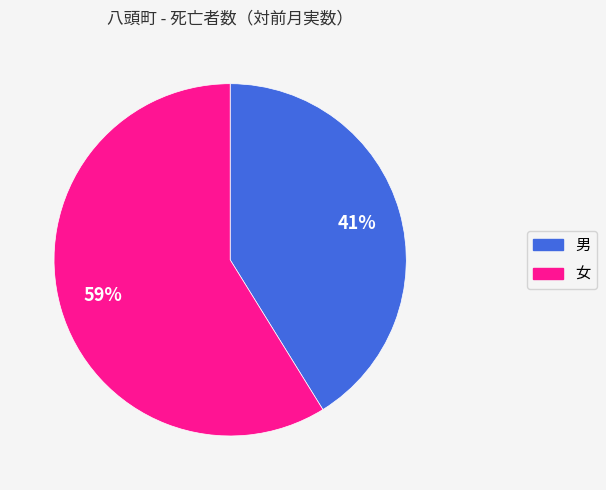

Does any single category account for the majority?

Yes